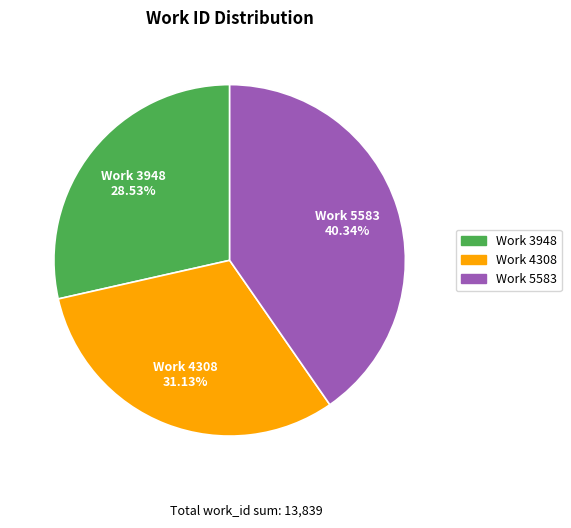

Between Work 3948 and Work 4308, which is larger?

Work 4308